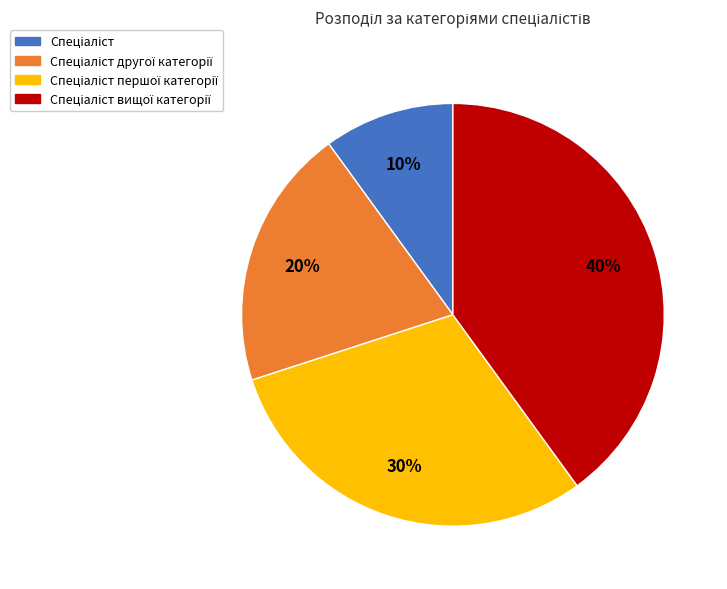

To the nearest percent, what is the average slice percentage?

25%